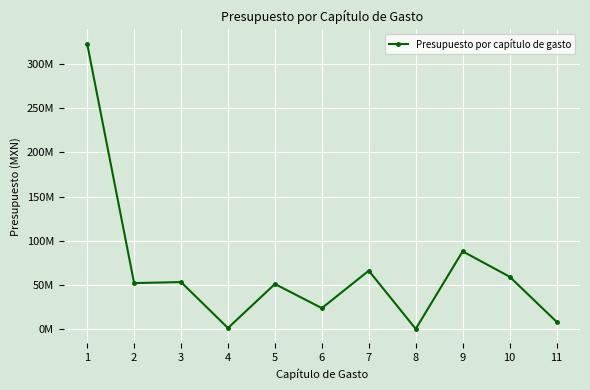

Reading left to right, extract all data points from this chart.

322617823	52271108	53393050	1492035	51240742	23954824	66257869	493299	88106746	59486149	8619712